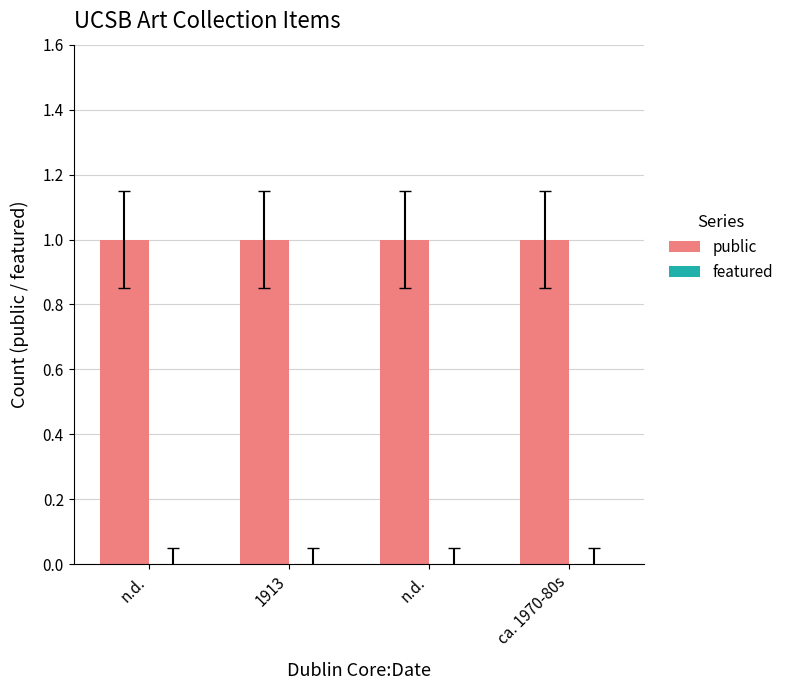

What is the difference between the highest and lowest values at ca. 1970-80s?

1